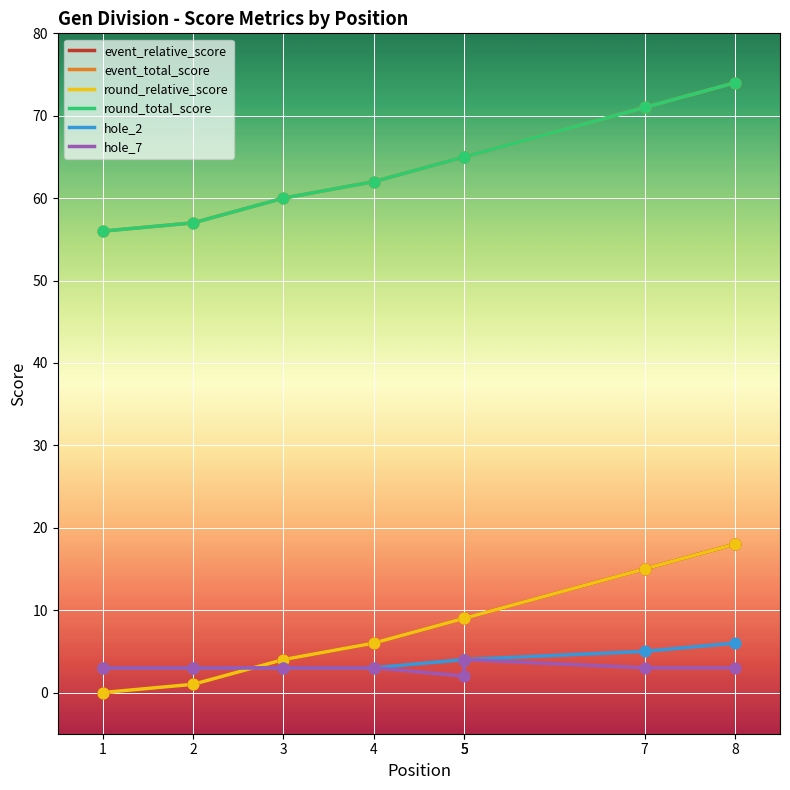

Which series has the largest total across all categories?

event_total_score